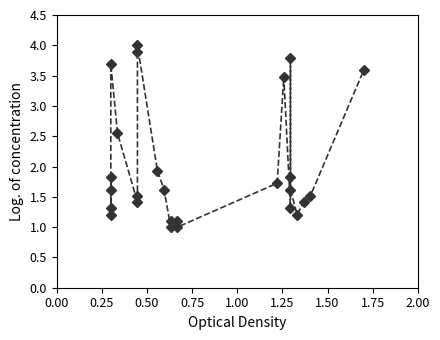

What is the average value?

2.0